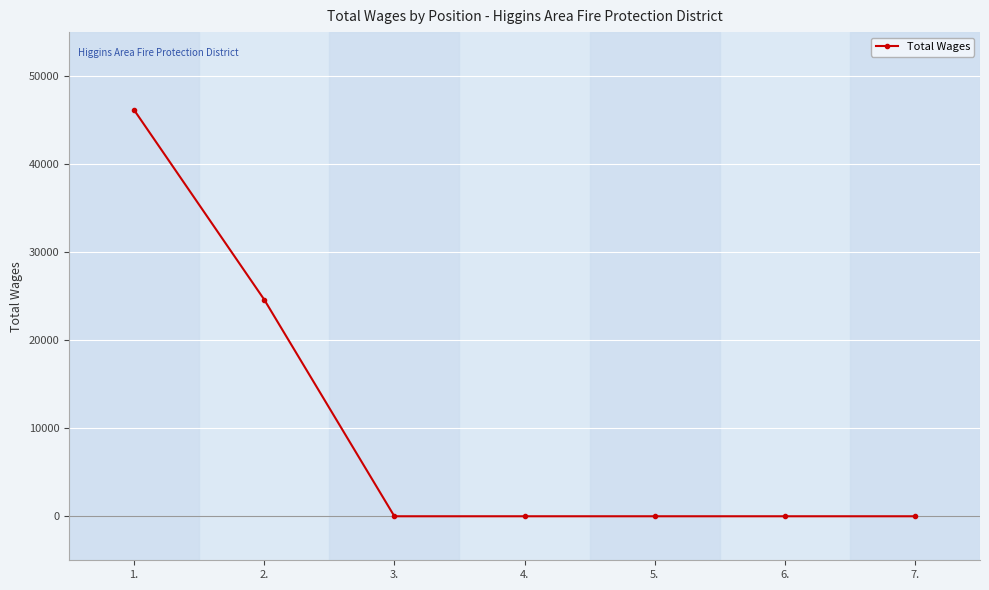

What is the difference between the values at 1. and 5.?

46154